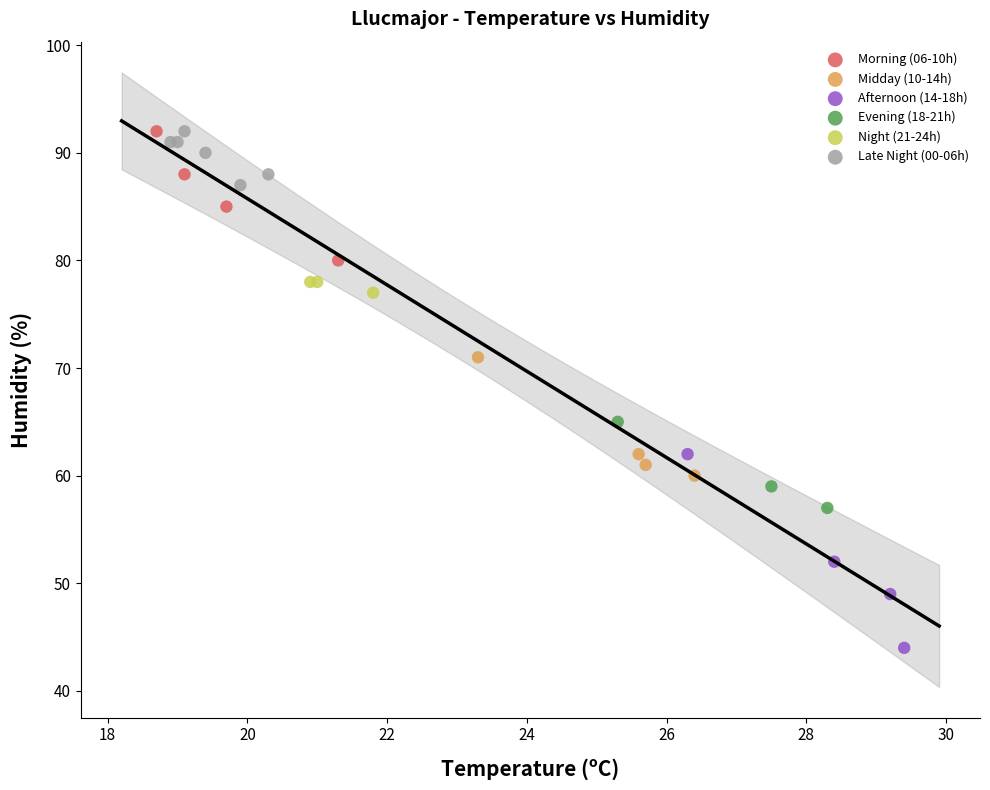

Which series reaches the minimum Y coordinate?

Afternoon (14-18h)